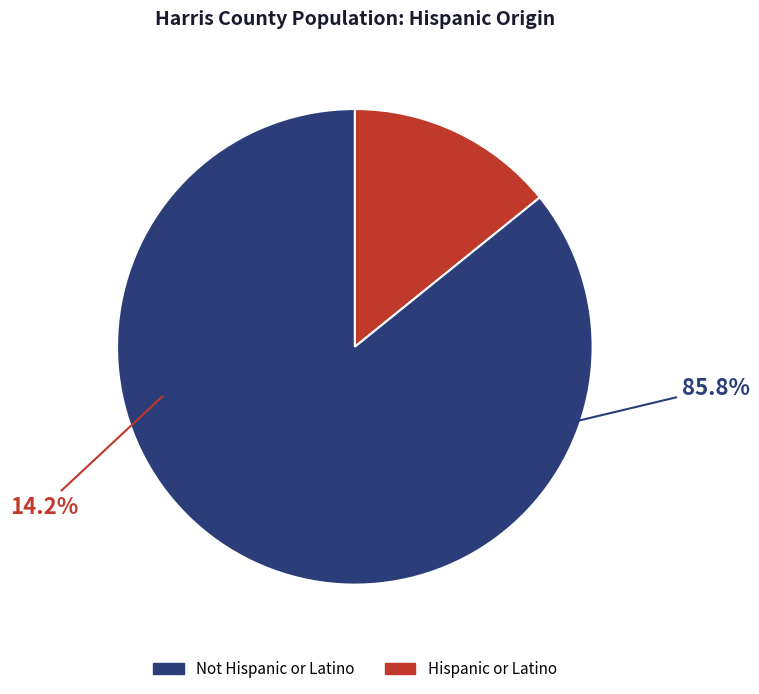

Is there a majority slice in this chart?

Yes